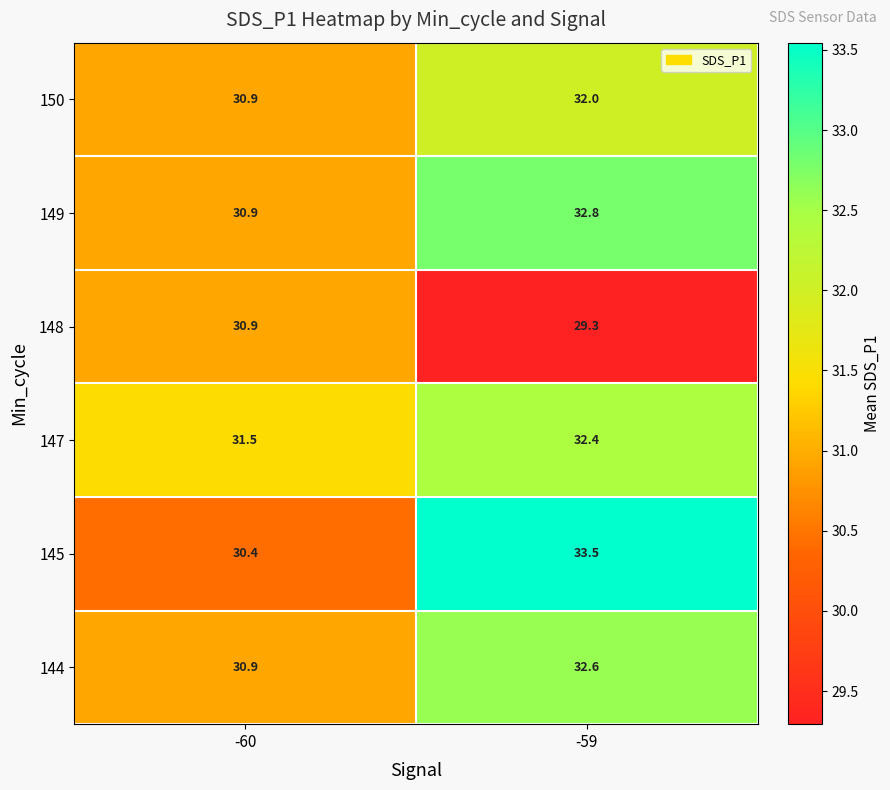

What is the difference between the highest and lowest values at -59?

4.2